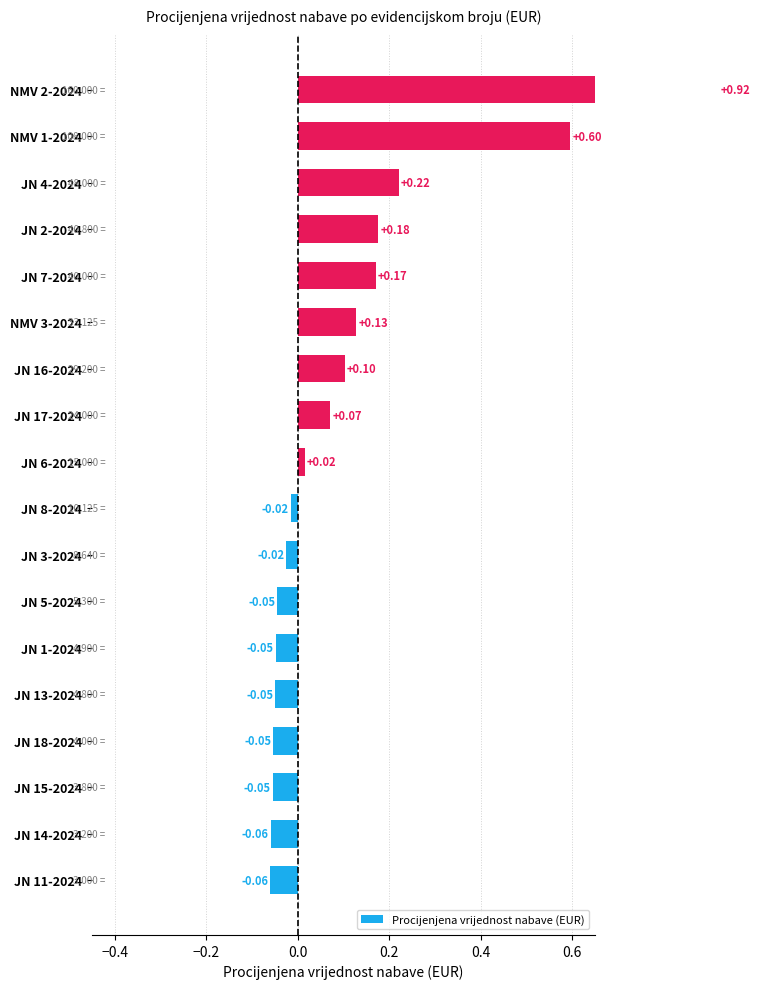

Reading left to right, extract all data points from this chart.

-0.1	-0.1	-0.1	-0.1	-0.0	-0.0	-0.0	-0.0	-0.0	0.0	0.1	0.1	0.1	0.2	0.2	0.2	0.6	0.9